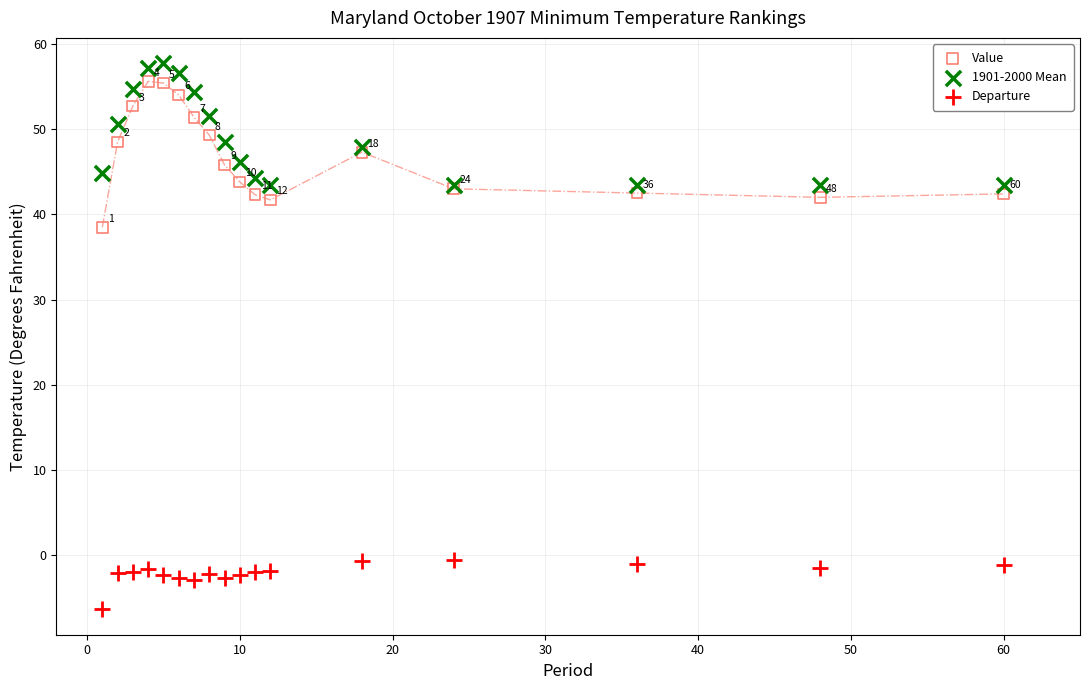

What are all the series names shown in the legend?

Value, 1901-2000 Mean, Departure